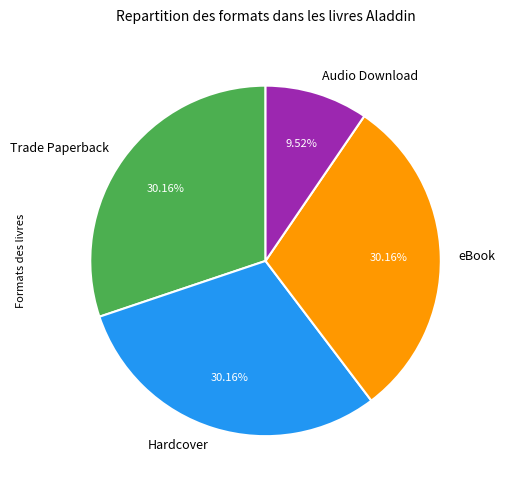

How many slices are in this pie chart?

4